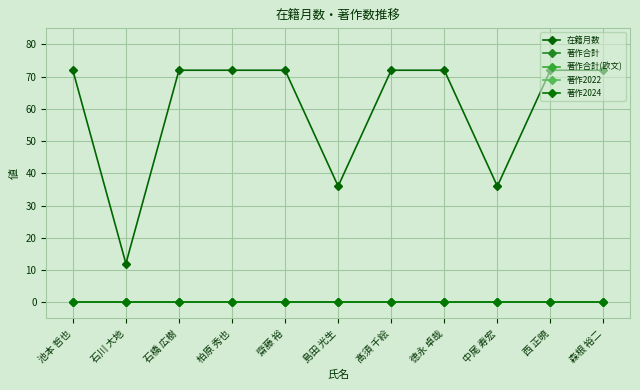

What is the approximate value of 在籍月数 at 齋藤 裕?

72